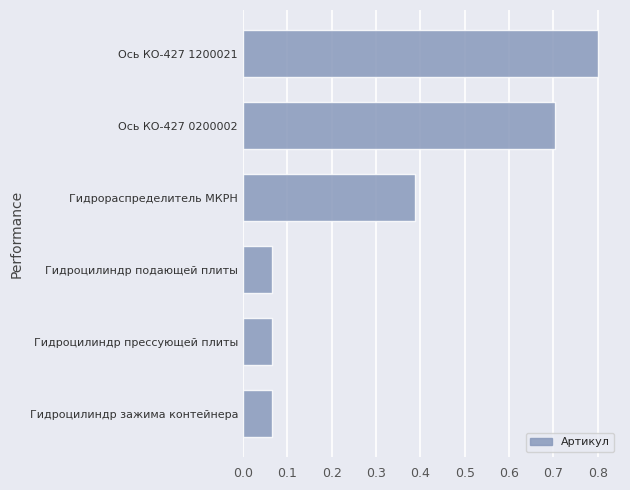

What is the change in value from Гидроцилиндр подающей плиты to Ось КО-427 0200002?

+0.6